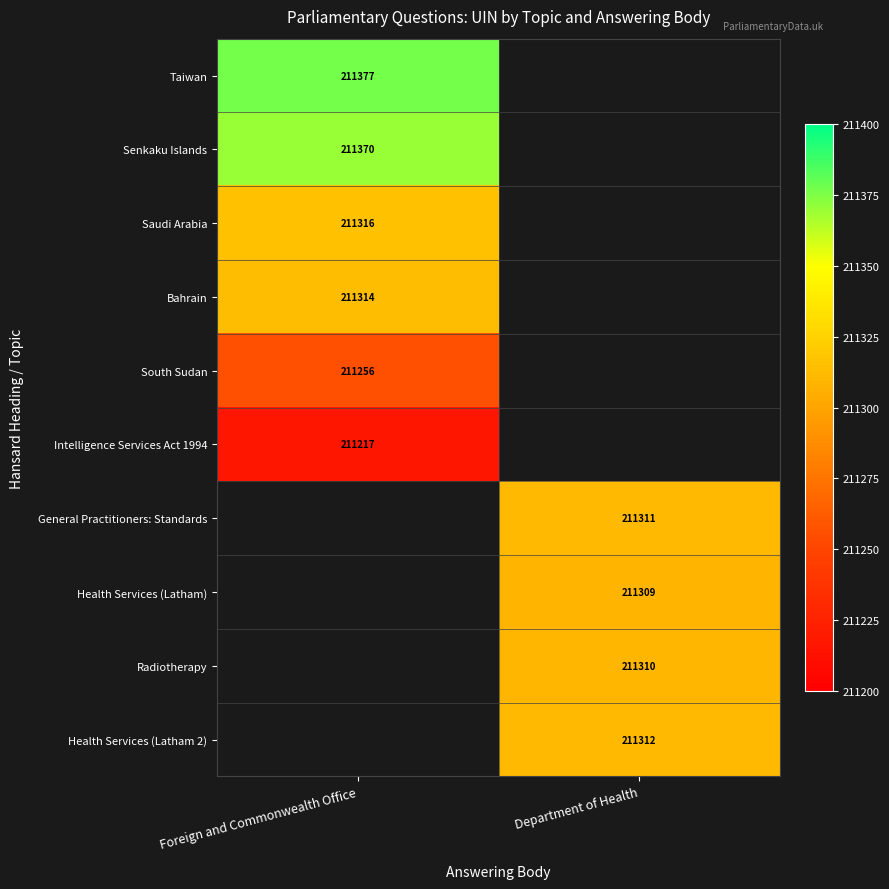

Is the value of Health Services (Latham) at Department of Health greater than the value of Taiwan at Foreign and Commonwealth Office?

No